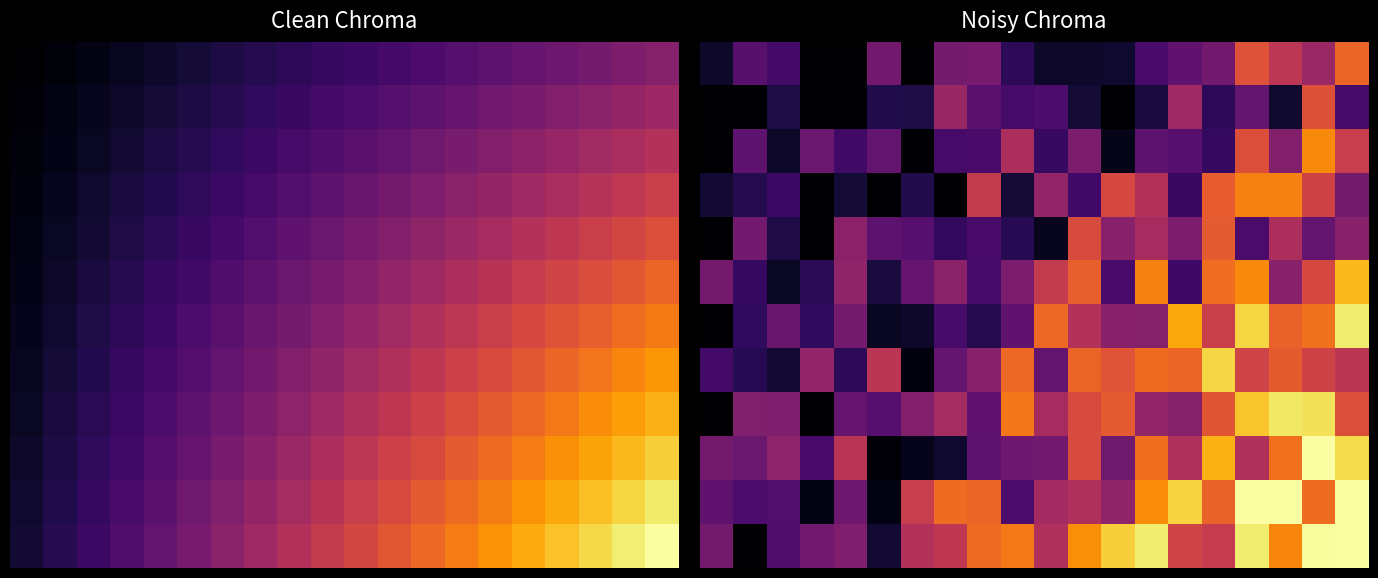

Which category has the lowest value across all series?

3